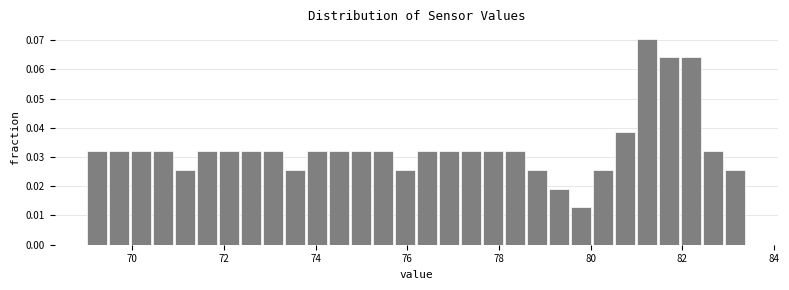

Around what value on the x-axis is the tallest bar? Give the approximate position of its centre, as read against the axis.

81.2